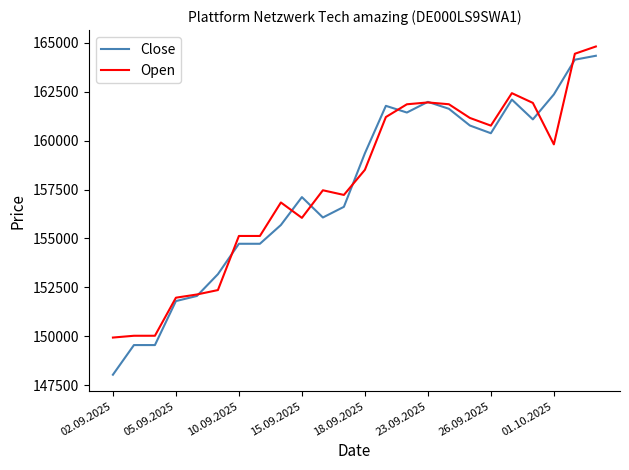

What is the difference between the maximum and minimum values in the Close series?

16300